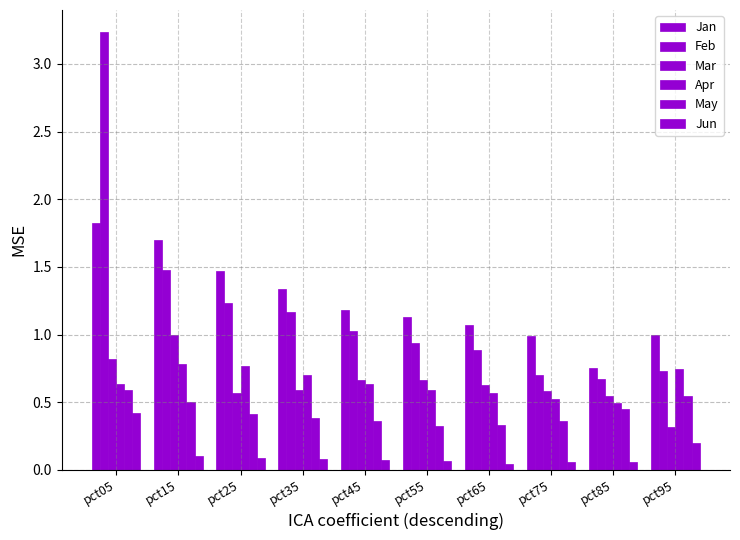

What is the maximum value for May?

0.6